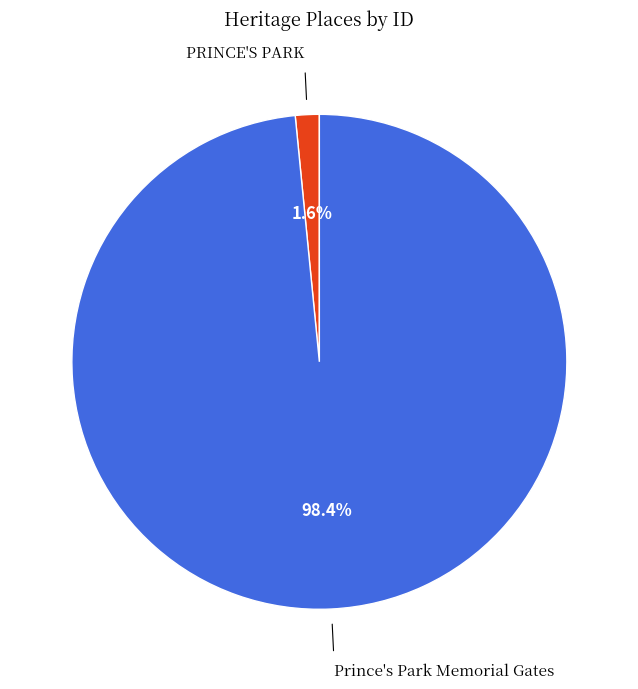

To the nearest percent, what is the average slice percentage?

50%